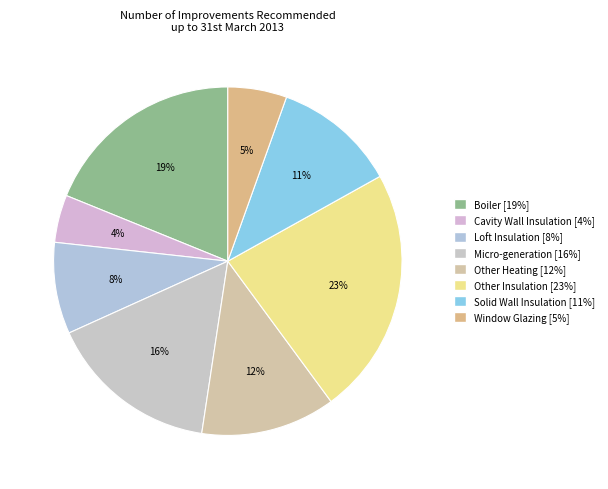

Rank the categories by value from lowest to highest.

Cavity Wall Insulation, Window Glazing, Loft Insulation, Solid Wall Insulation, Other Heating, Micro-generation, Boiler, Other Insulation